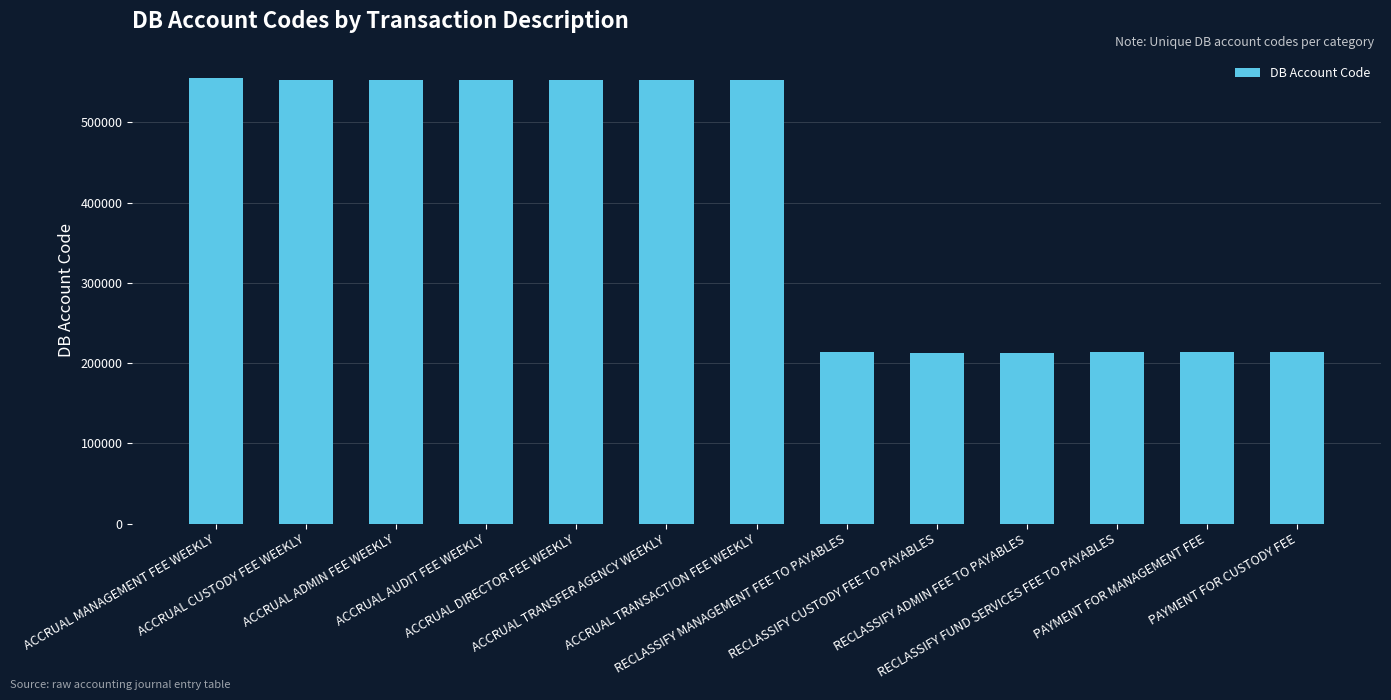

How many data points are less than 553103?

6